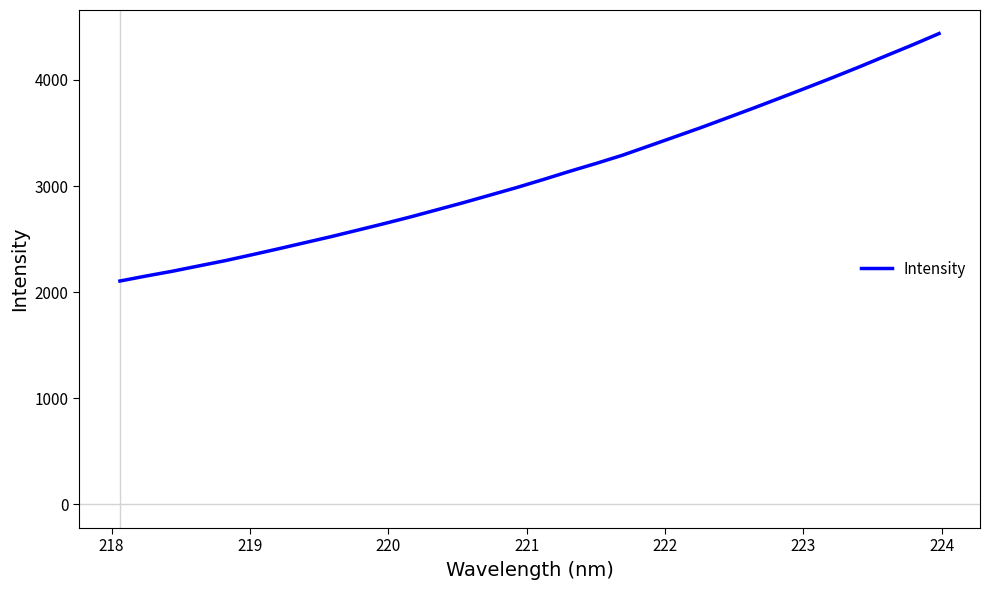

What is the greatest value displayed?

4437.0